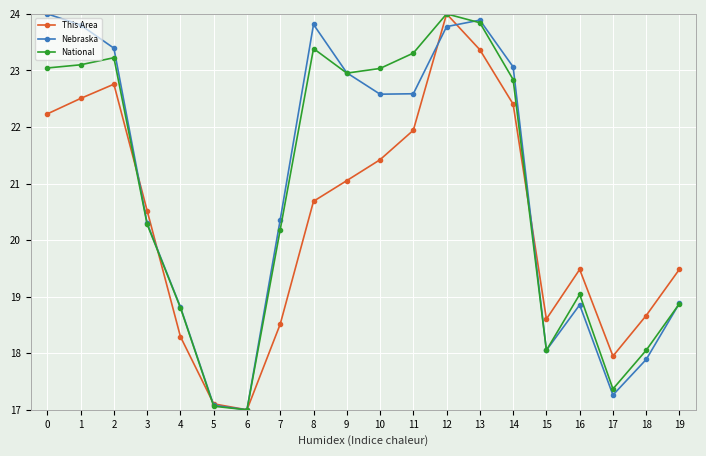

Does the chart have visible grid lines?

Yes